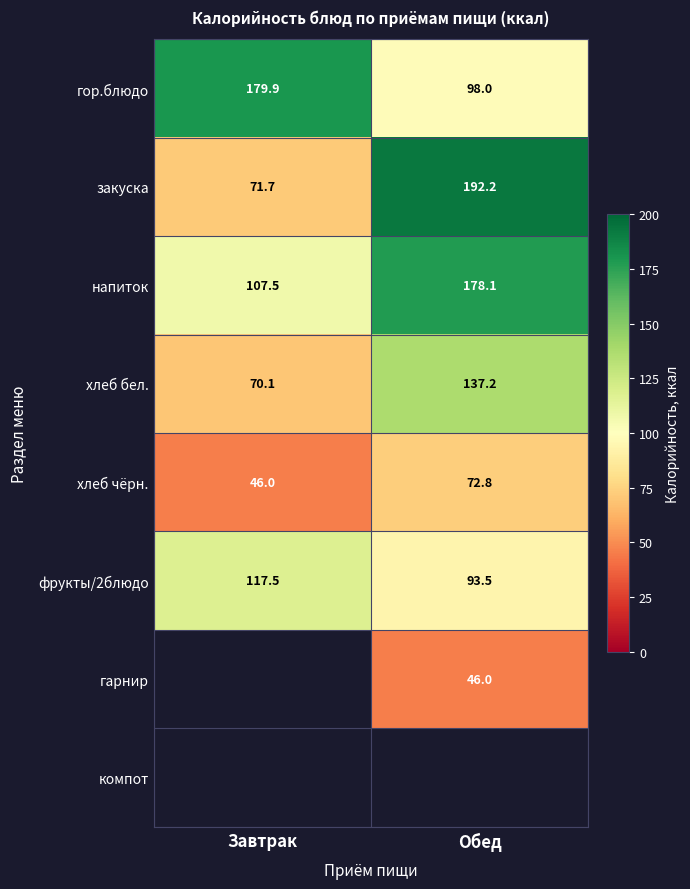

How many series are shown in this chart?

8